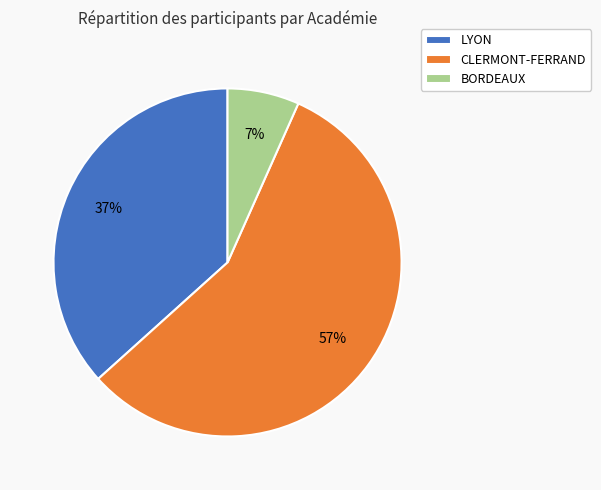

How many segments does this pie chart have?

3